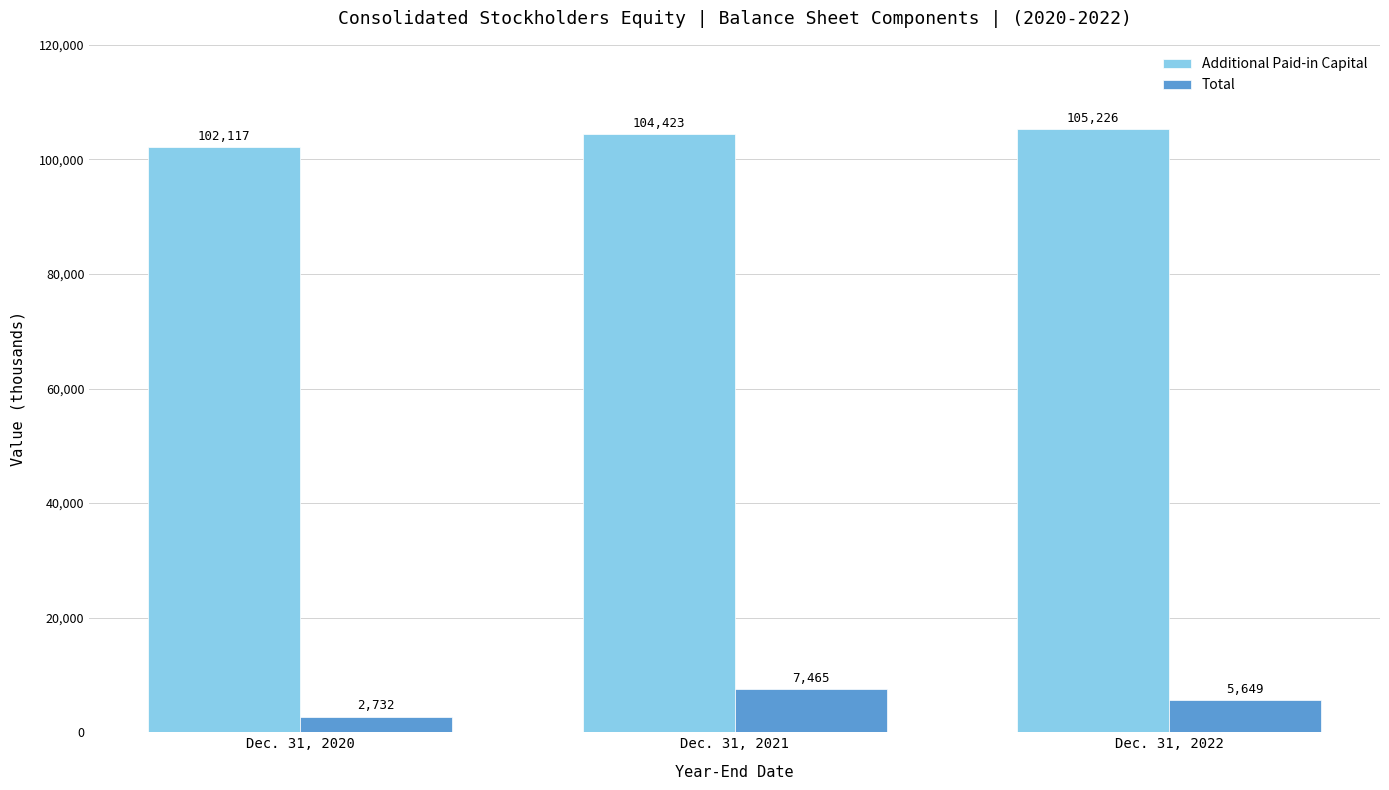

Is it true that Additional Paid-in Capital equals 169547 at Dec. 31, 2021?

False